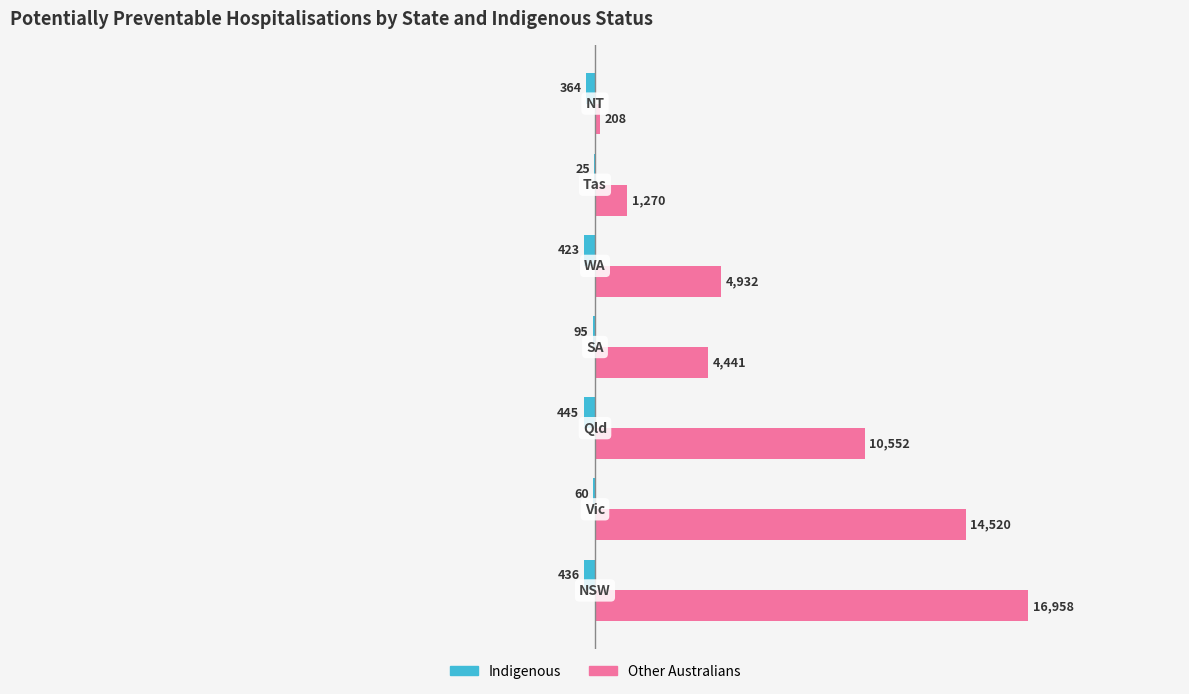

What is the maximum value for Other Australians?

16958